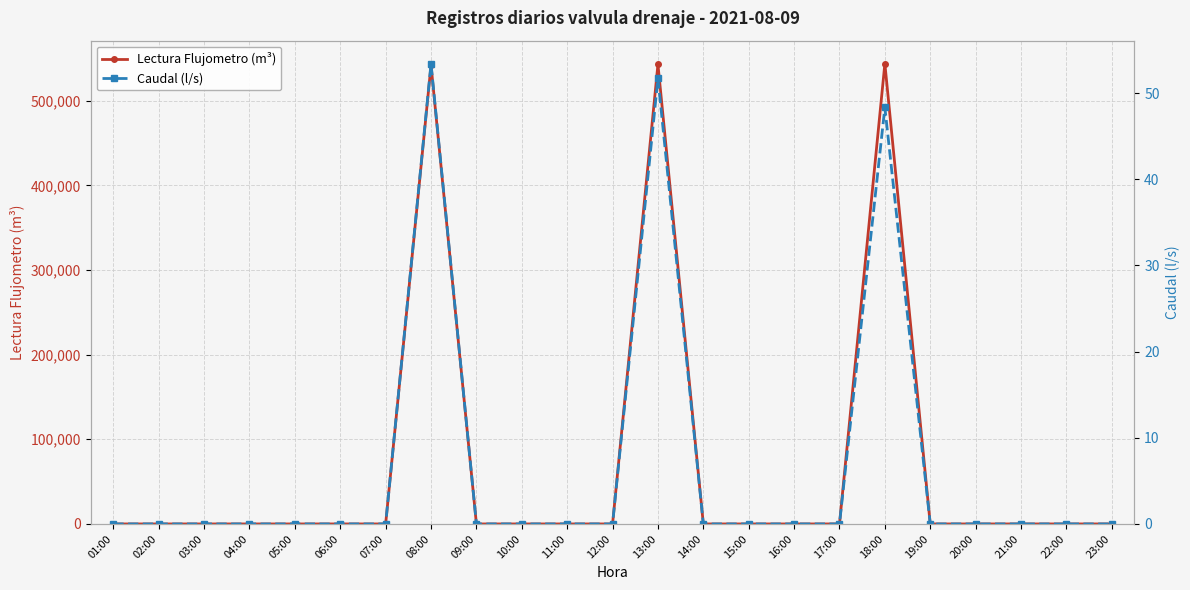

Is the value of Caudal (l/s) at 08:00 greater than the value of Lectura Flujometro (m³) at 23:00?

Yes